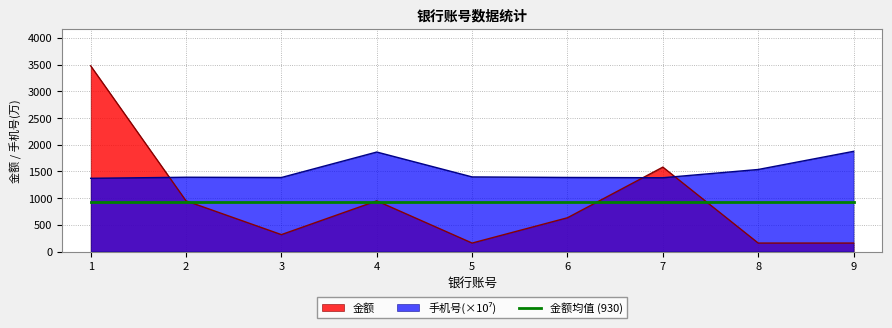

What is the lowest value of the 手机号 series?

1370.6